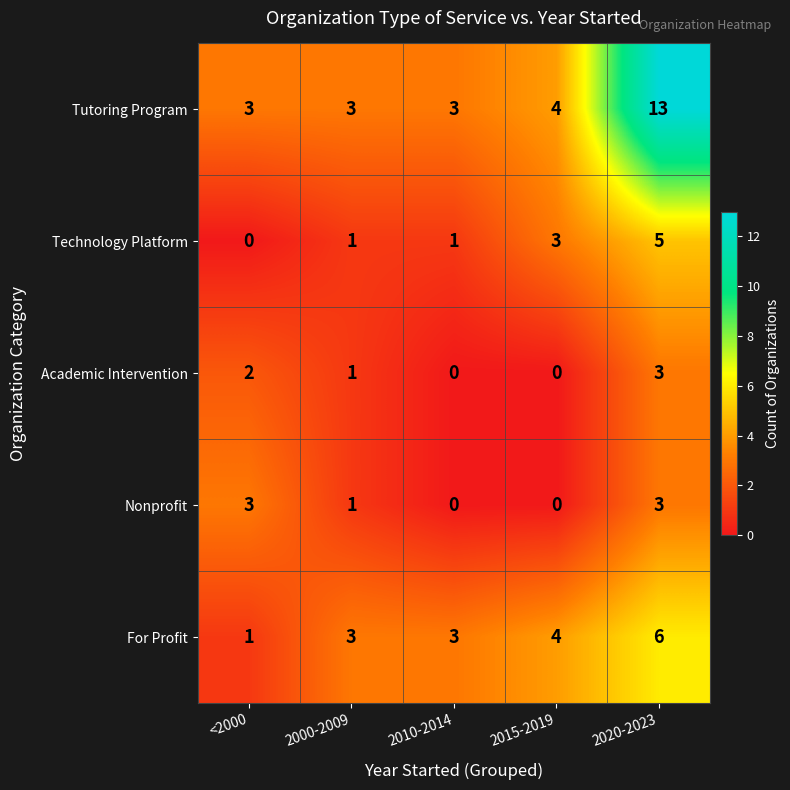

Where is Tutoring Program nearest to the value 8?

2015-2019